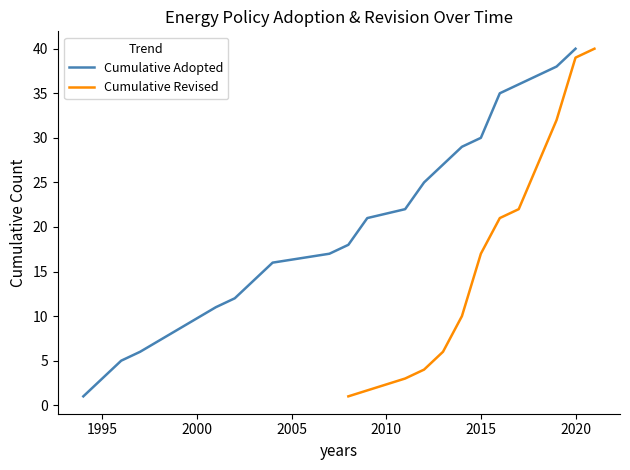

What is the maximum value for Cumulative Adopted?

40